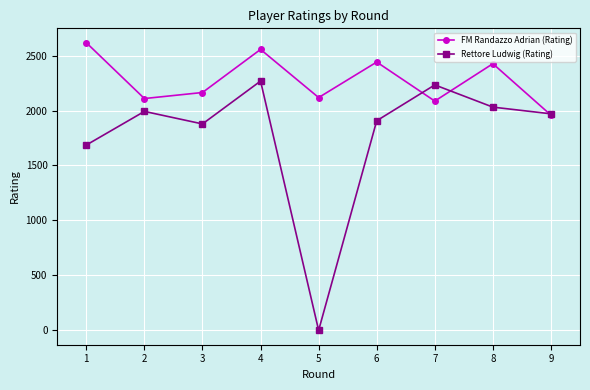

Which series changed the most between 2 and 4?

FM Randazzo Adrian (Rating)